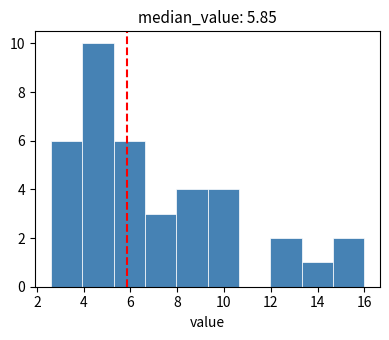

Reading left to right, transcribe this chart: for each bar, give the range it covers on the x-axis and its height. Neither the bar edges nor the heights are printed on the chart, so give them approximately, as read against the axes.

2.60 to 3.94: 6
3.94 to 5.28: 10
5.28 to 6.62: 6
6.62 to 7.96: 3
7.96 to 9.30: 4
9.30 to 10.64: 4
10.64 to 11.98: 0
11.98 to 13.32: 2
13.32 to 14.66: 1
14.66 to 16.00: 2